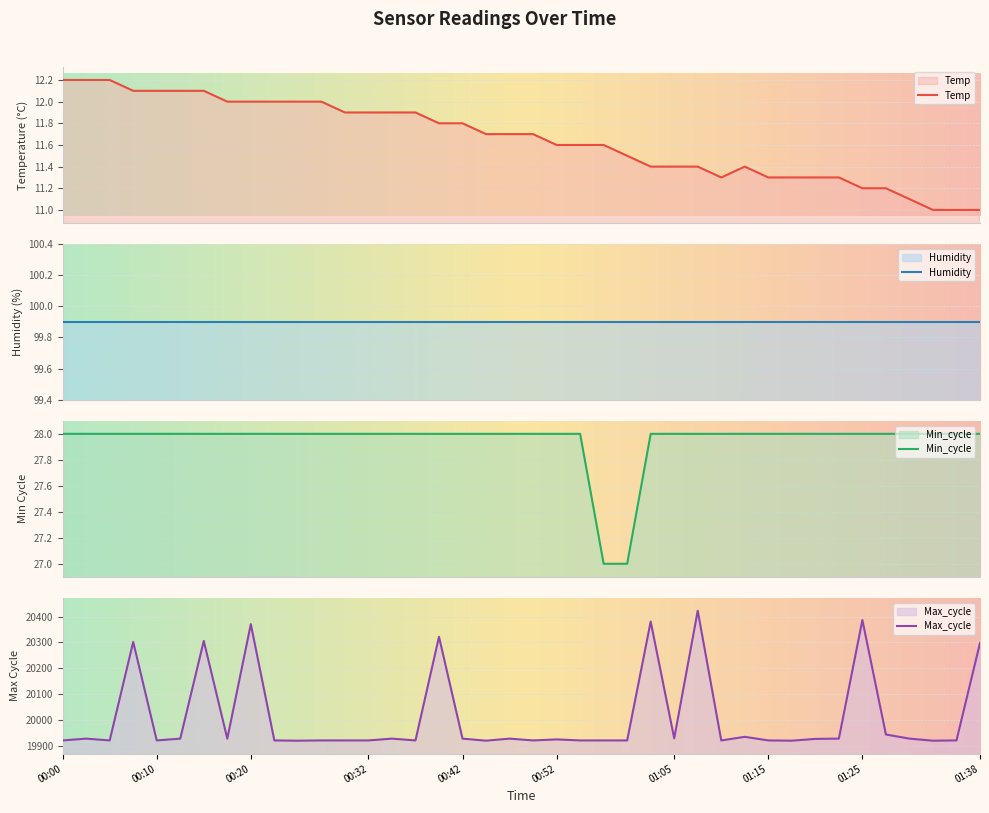

What is the minimum value for Temp?

11.0